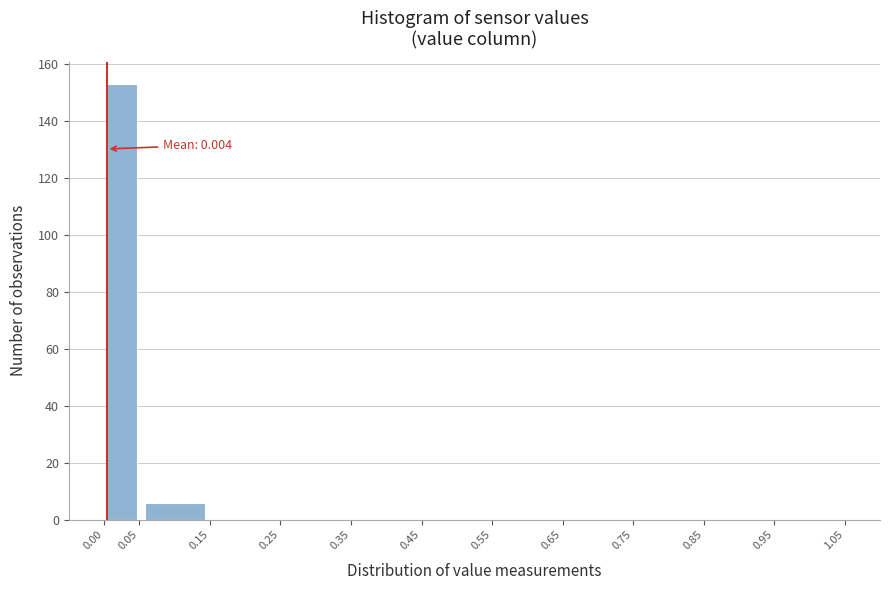

Which range on the x-axis has the tallest bar?

0.00 to 0.05